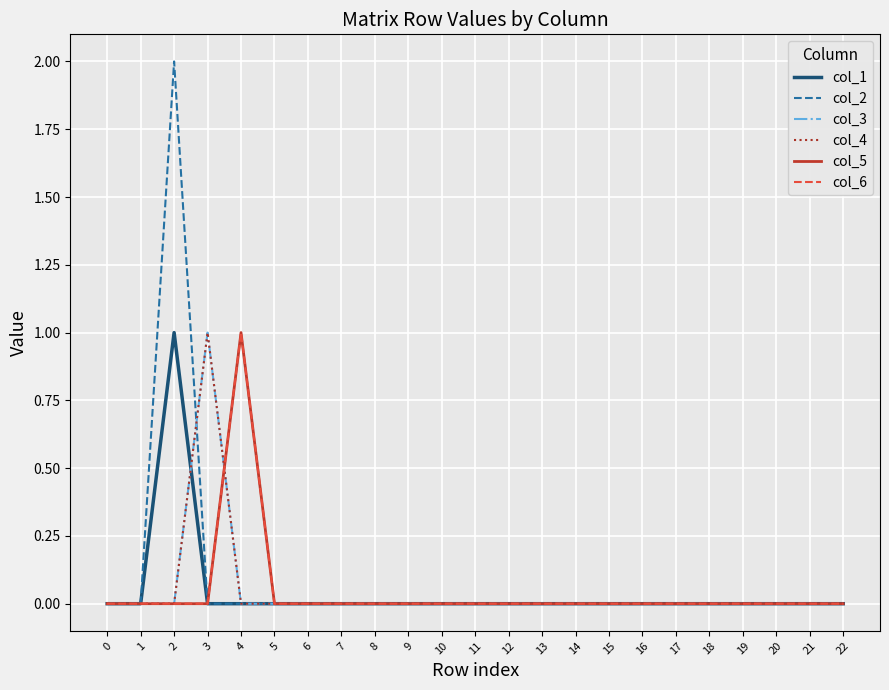

Is it true that col_1 equals 0 at 20?

True